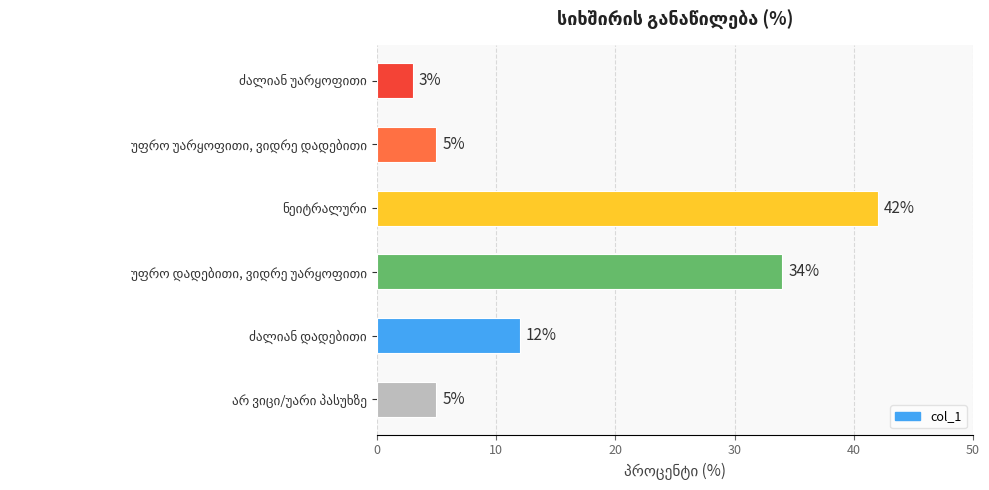

What is the average value?

17